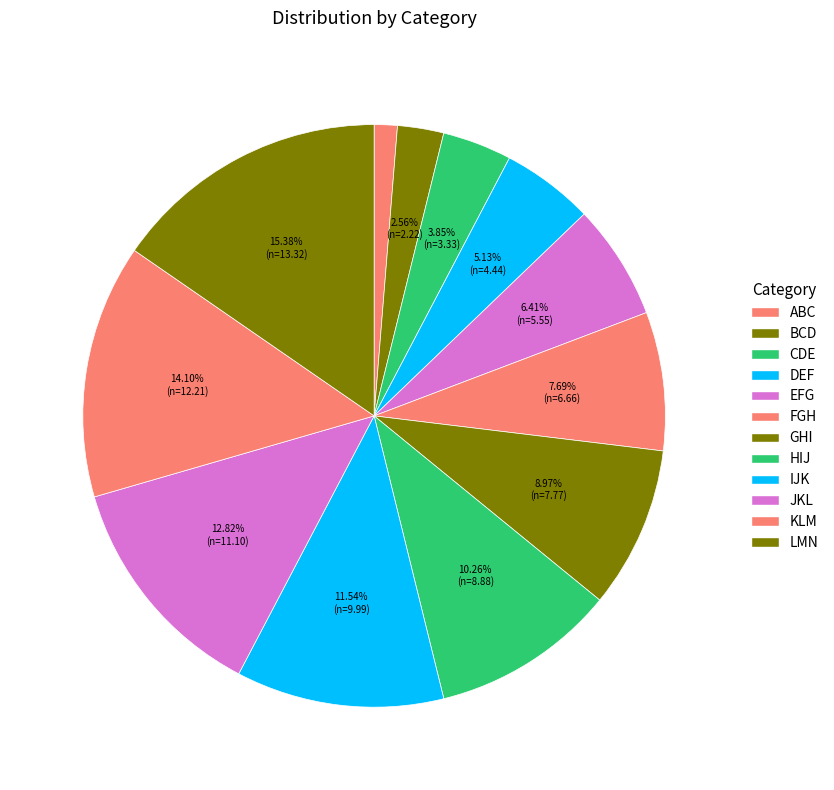

Does ABC account for over 50% of the chart?

No